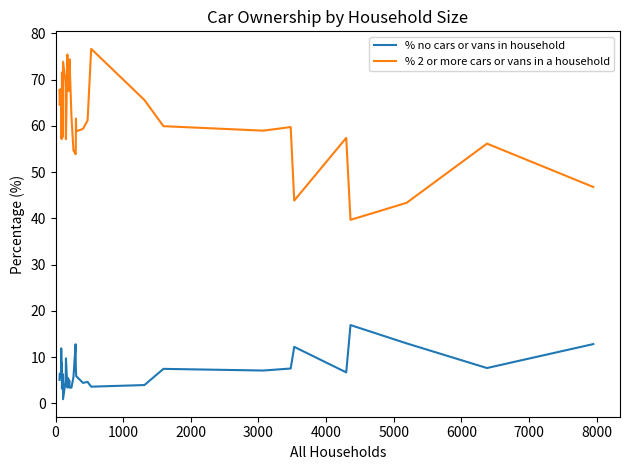

How many values in the % no cars or vans in household series are below 6?

18